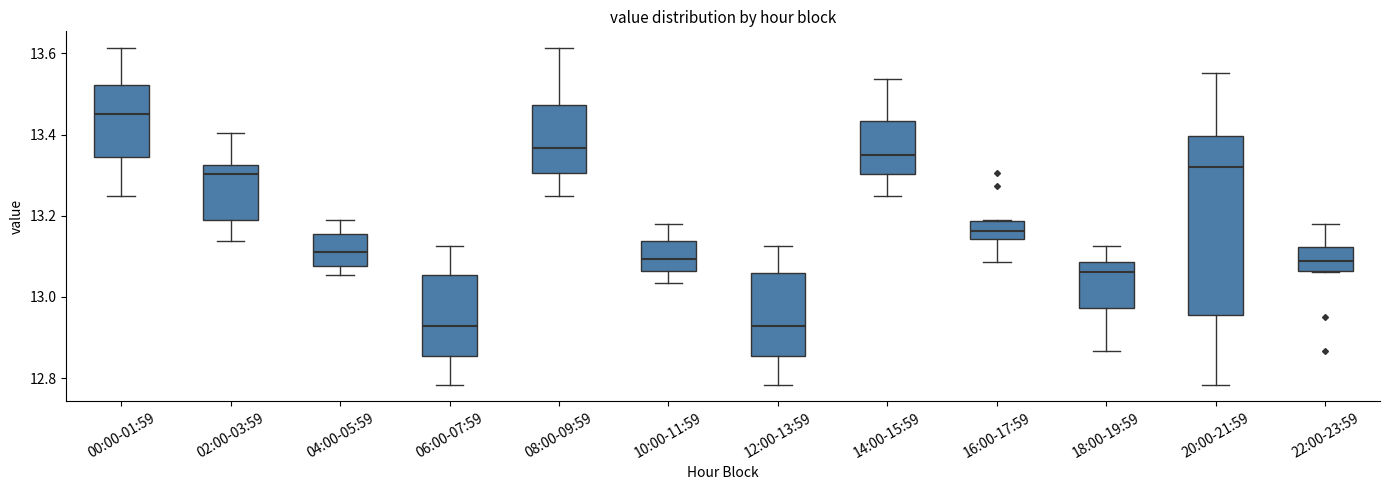

Which box has the highest median line?

00:00-01:59